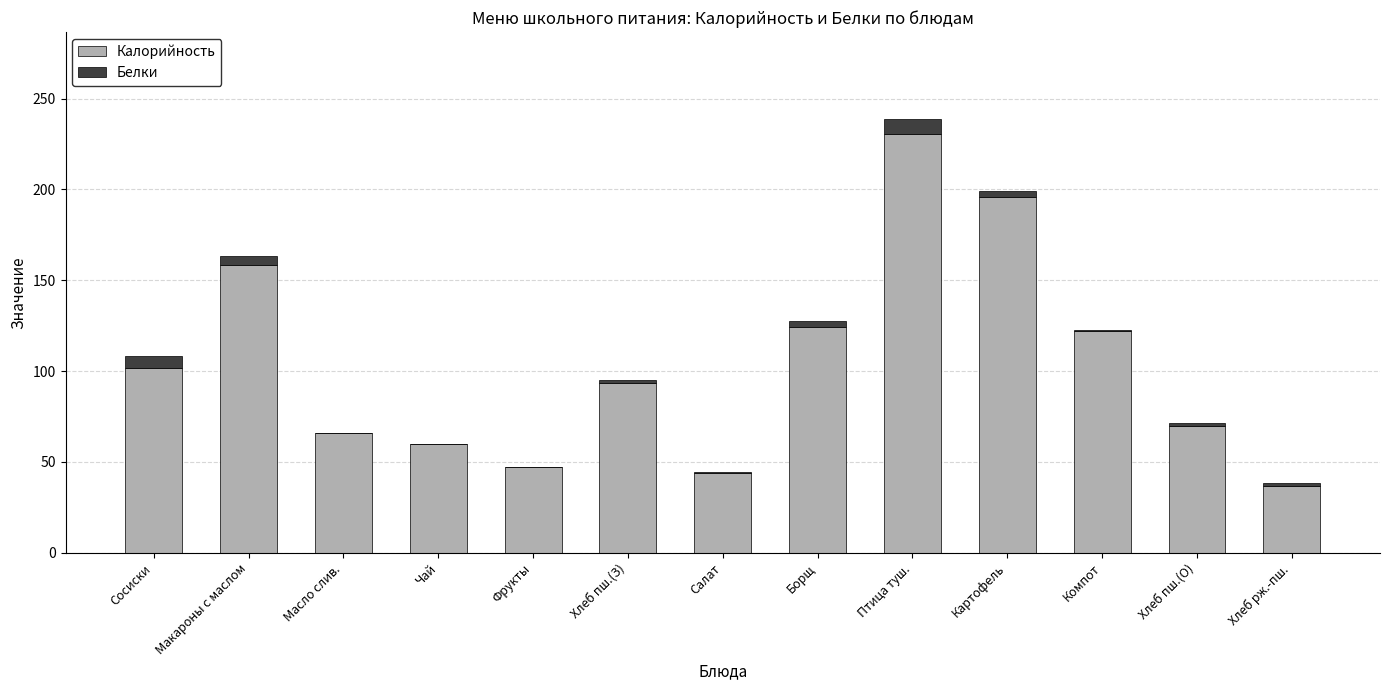

At which category is the sum across all series the highest?

Птица туш.